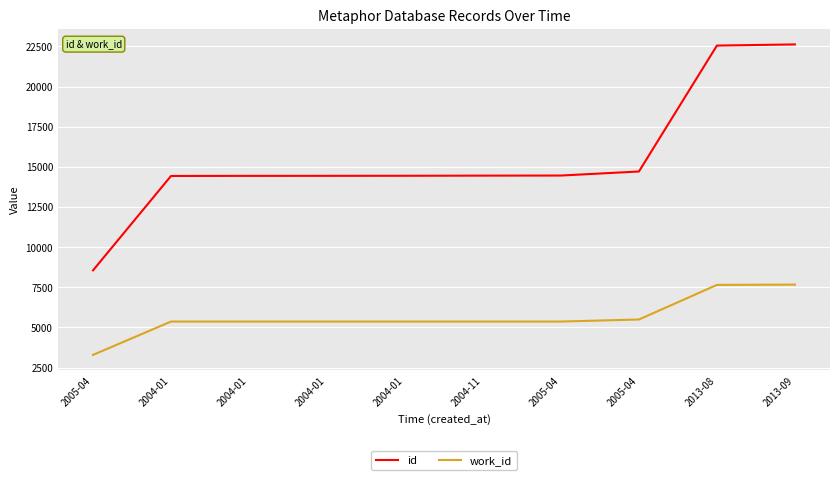

Is this an area chart (filled region under the line)?

No